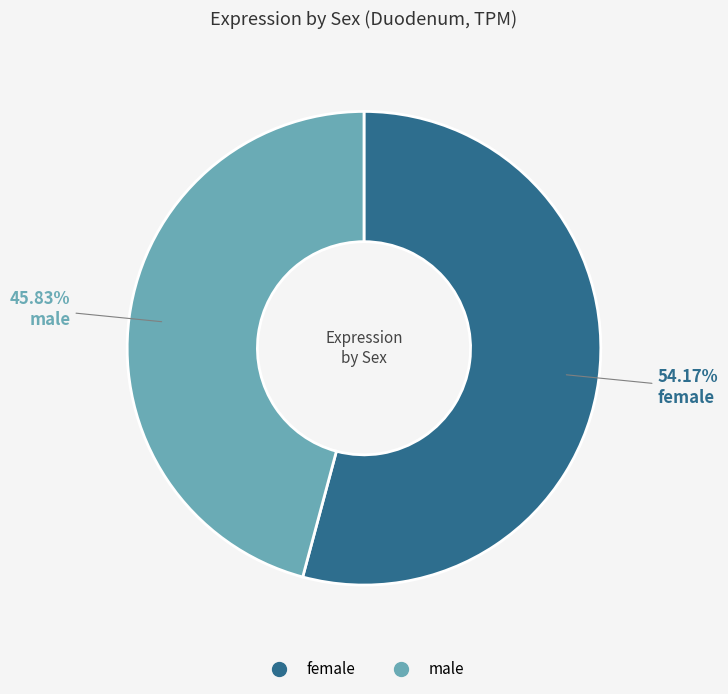

Which slice is the largest?

female